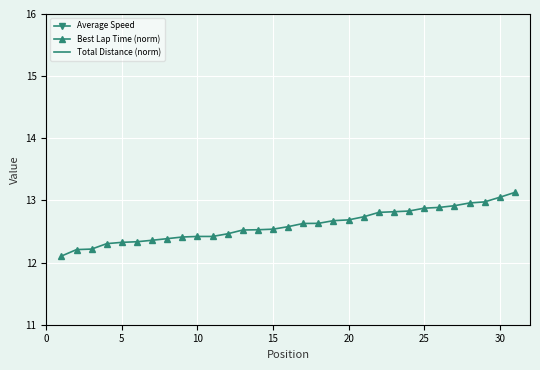

How many categories are shown in the chart?

31